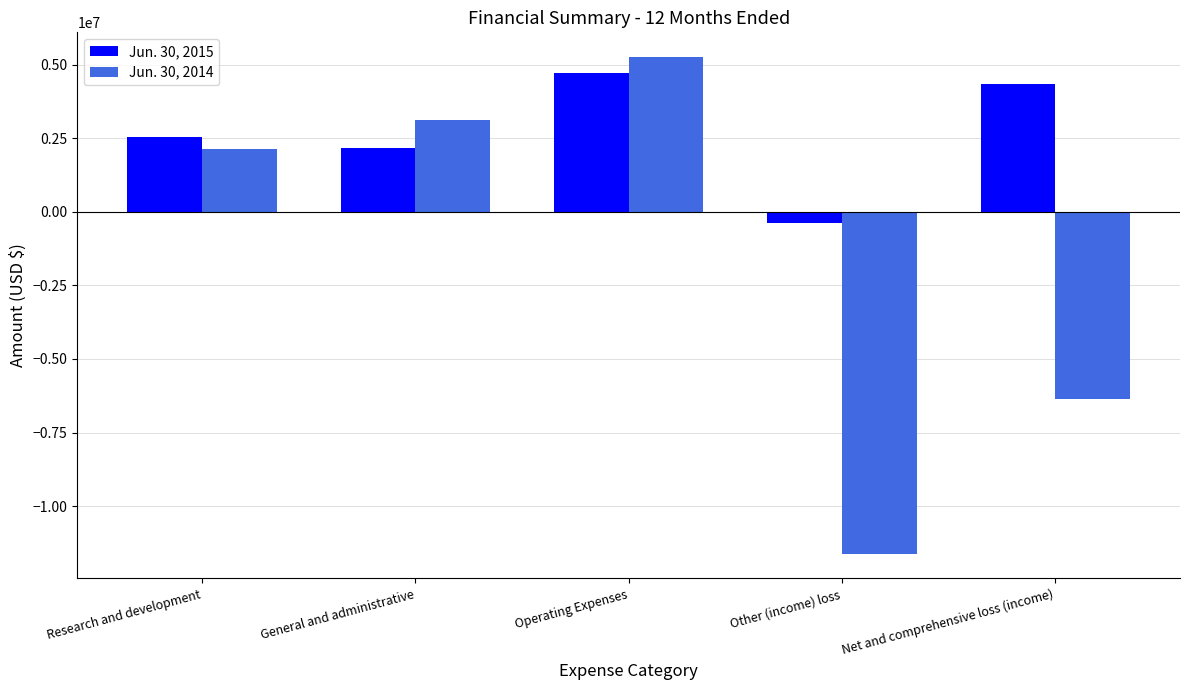

Between General and administrative and Net and comprehensive loss (income), which series saw the biggest shift?

Jun. 30, 2014